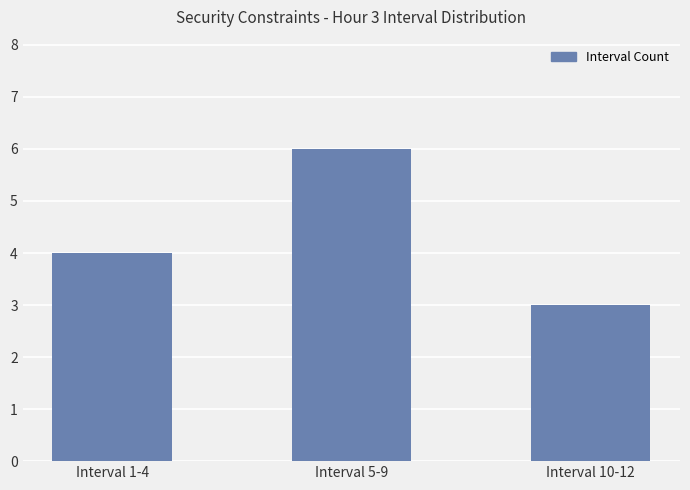

What is the maximum value shown in the chart?

6